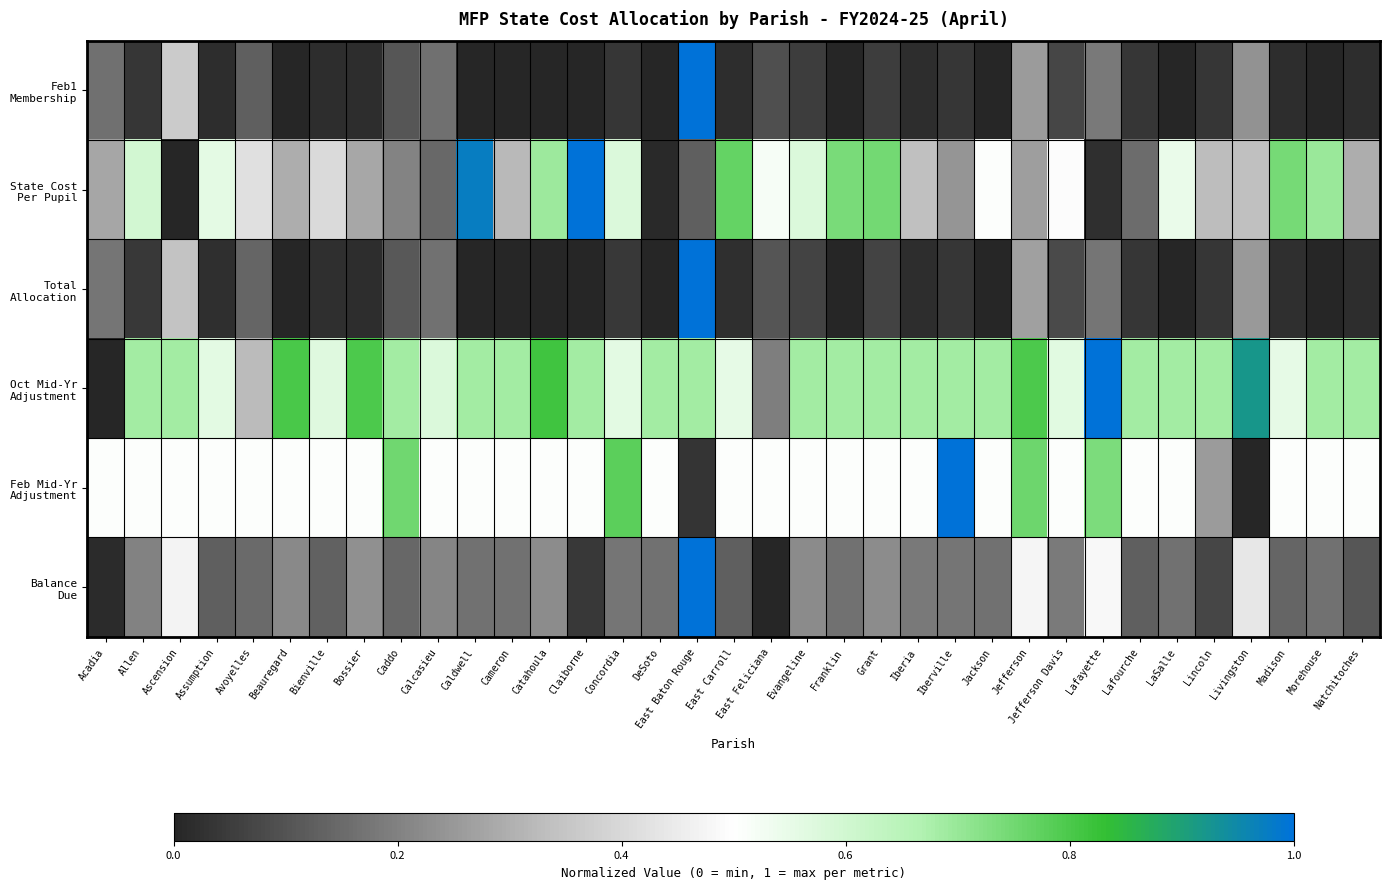

Between Morehouse and Concordia, which is larger?

Concordia